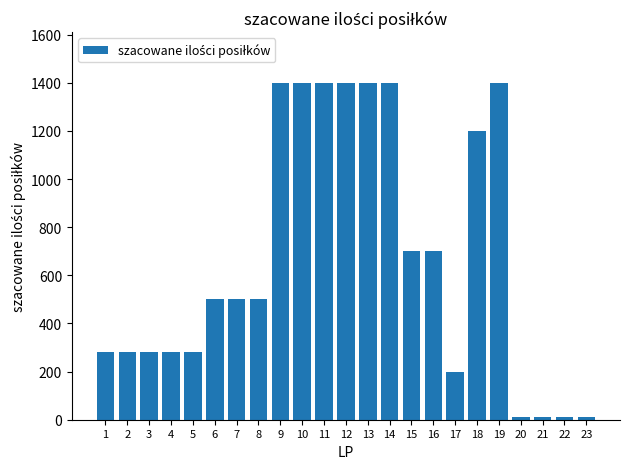

Reading left to right, transcribe all the data shown in this chart.

1=280	2=280	3=280	4=280	5=280	6=500	7=500	8=500	9=1400	10=1400	11=1400	12=1400	13=1400	14=1400	15=700	16=700	17=200	18=1200	19=1400	20=10	21=10	22=10	23=10